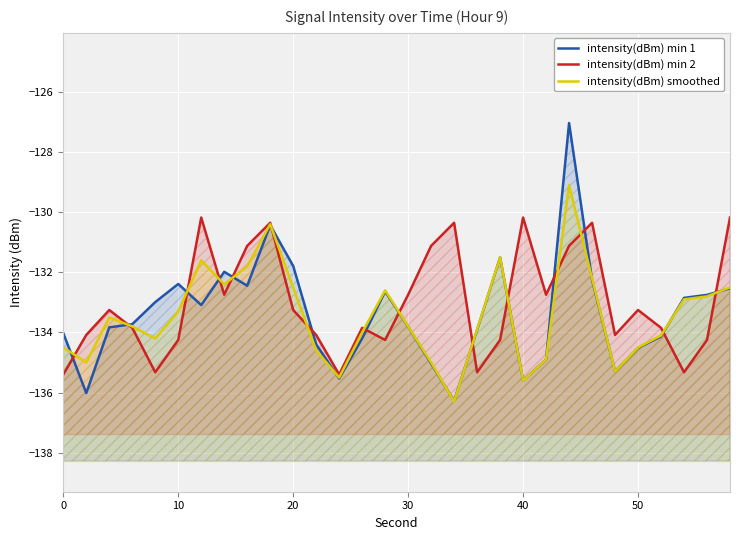

In intensity(dBm) min 1, how many points are lower than both neighbors (excluding endpoints)?

7